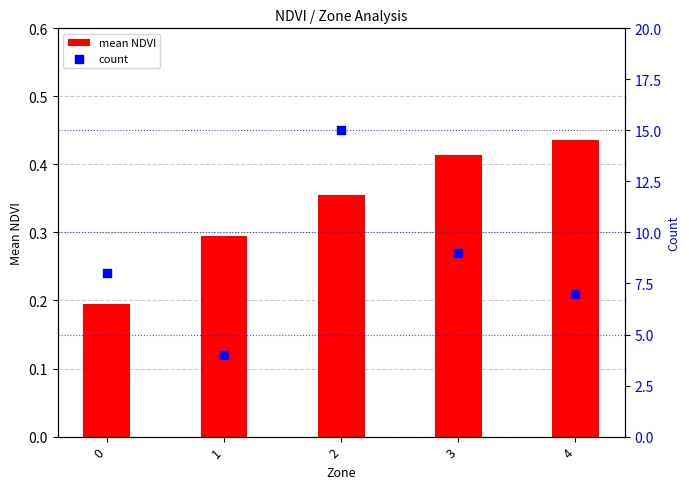

What are all the series names shown in the legend?

mean NDVI, count